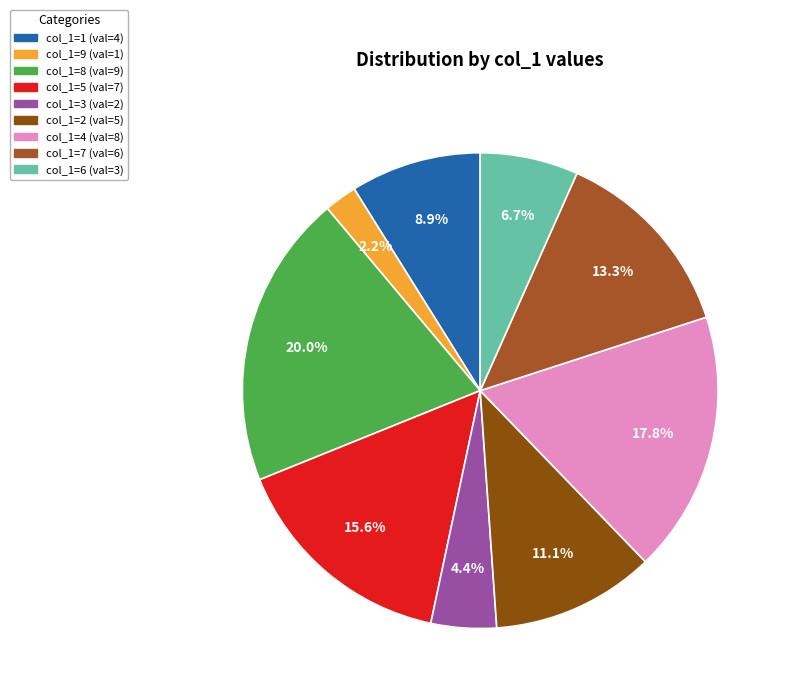

Is there any slice that represents more than half of the pie?

No